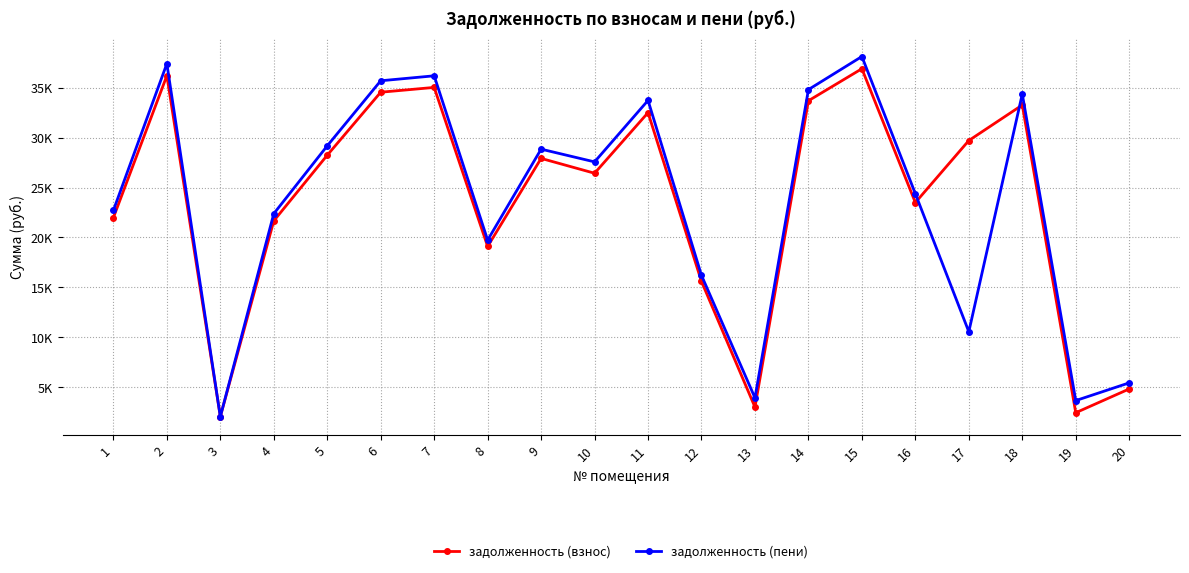

What are all the series names shown in the legend?

задолженность (взнос), задолженность (пени)